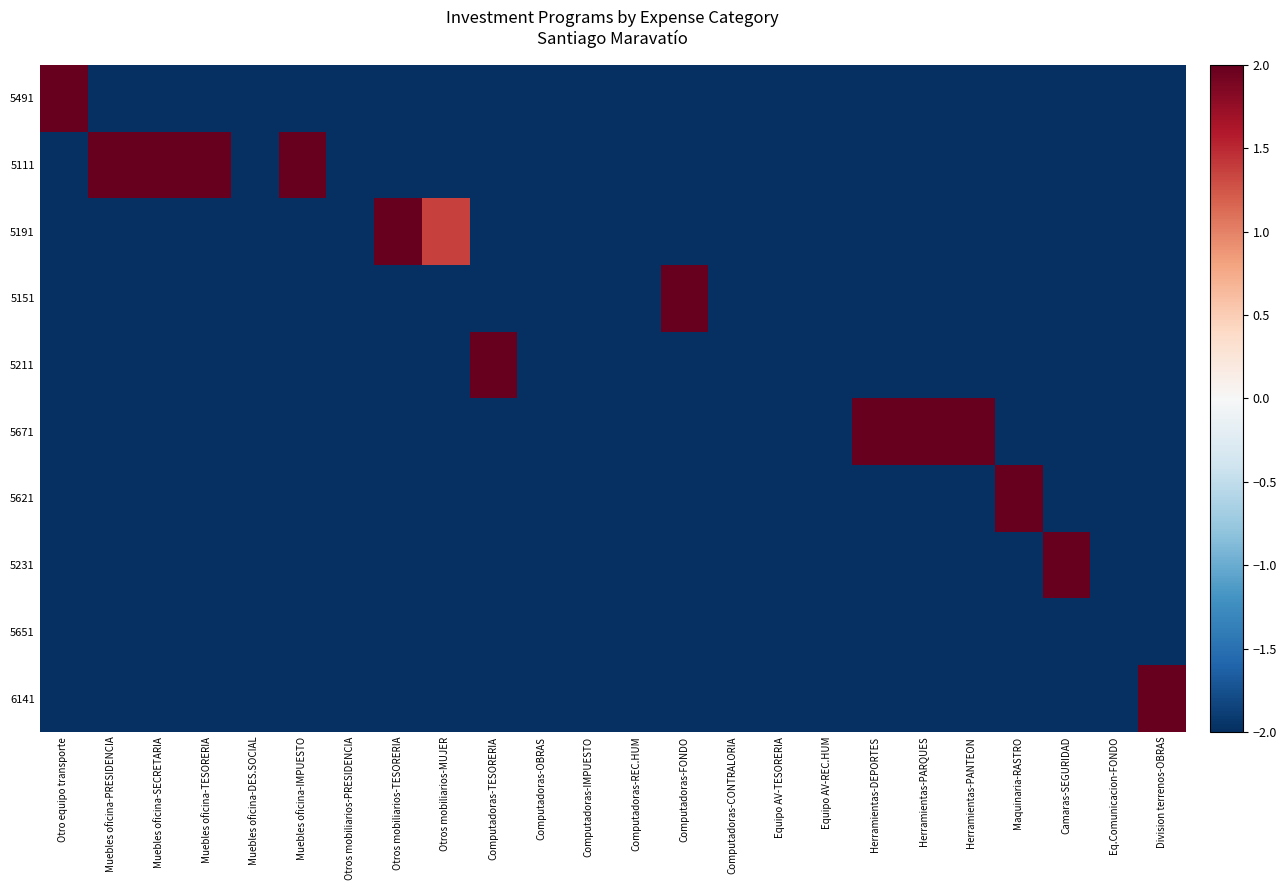

What is the difference between the highest and lowest values at Muebles oficina-SECRETARIA?

8.5